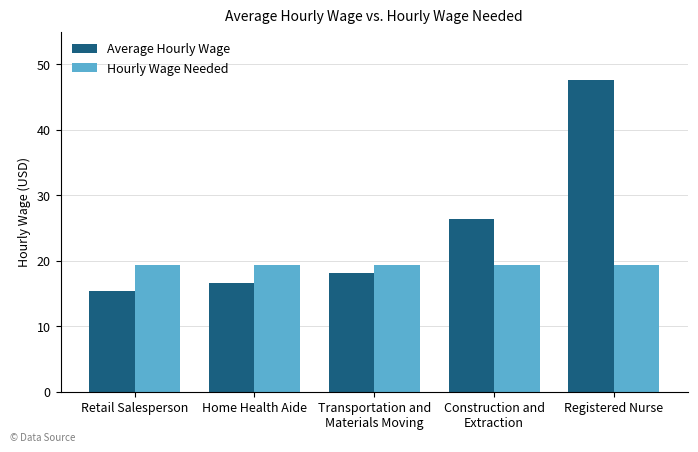

What is the label of the 5th bar from the left?

Registered Nurse